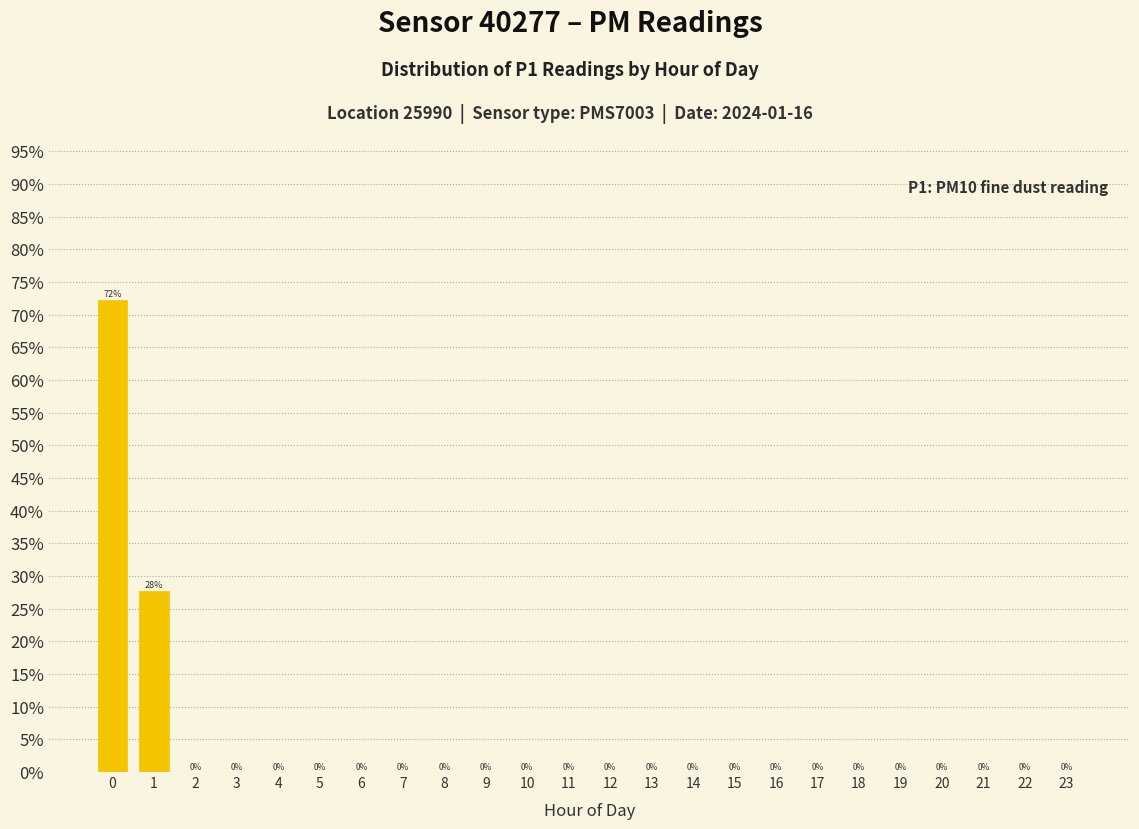

List the labels in order of value, largest first.

0, 1, 2, 3, 4, 5, 6, 7, 8, 9, 10, 11, 12, 13, 14, 15, 16, 17, 18, 19, 20, 21, 22, 23